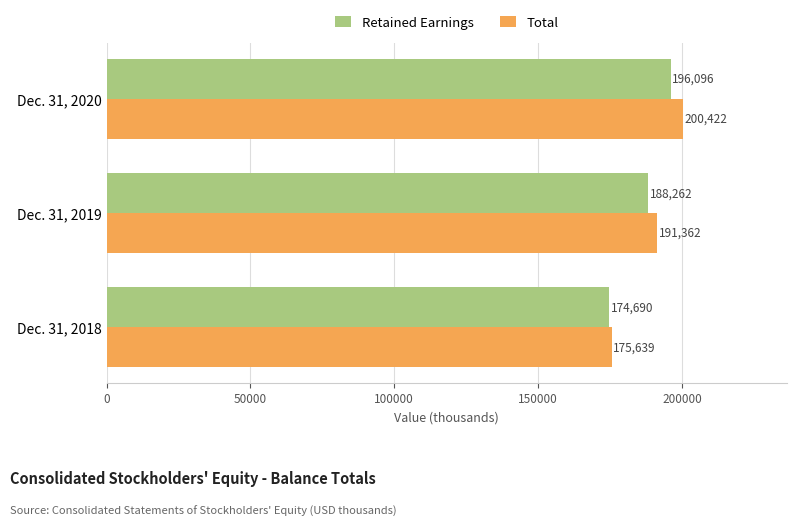

What is the difference between the second highest and minimum values in the Retained Earnings series?

13572